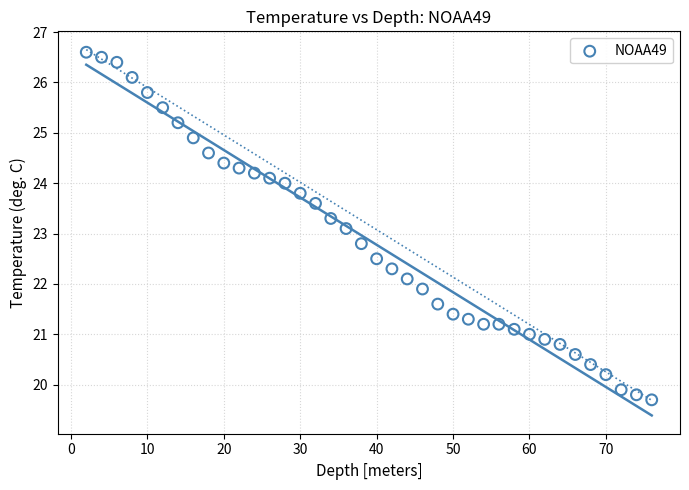

What is the range of Y values (max minus min)?

6.9